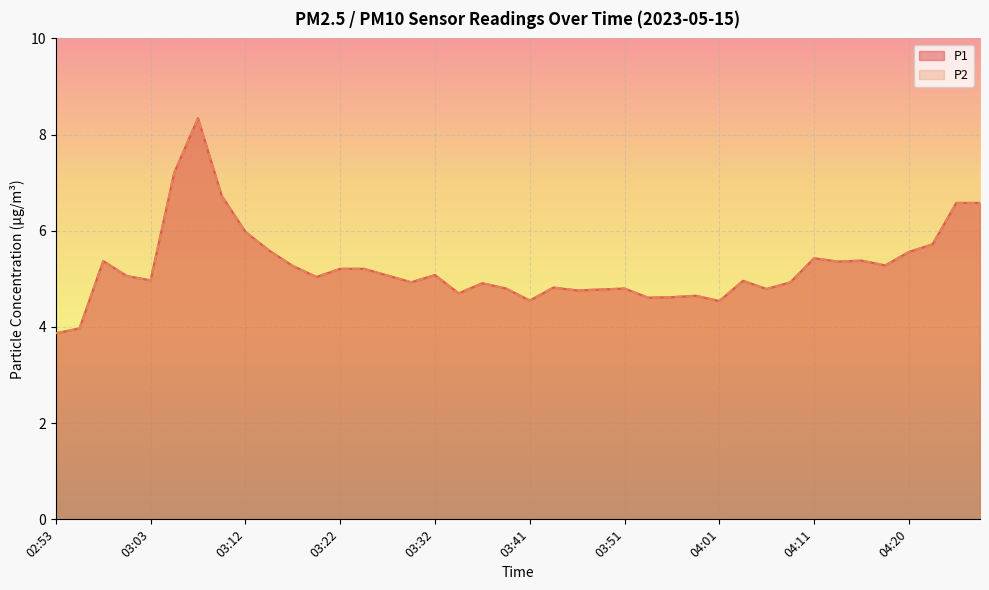

How many values in the P2 series are below 5?

19